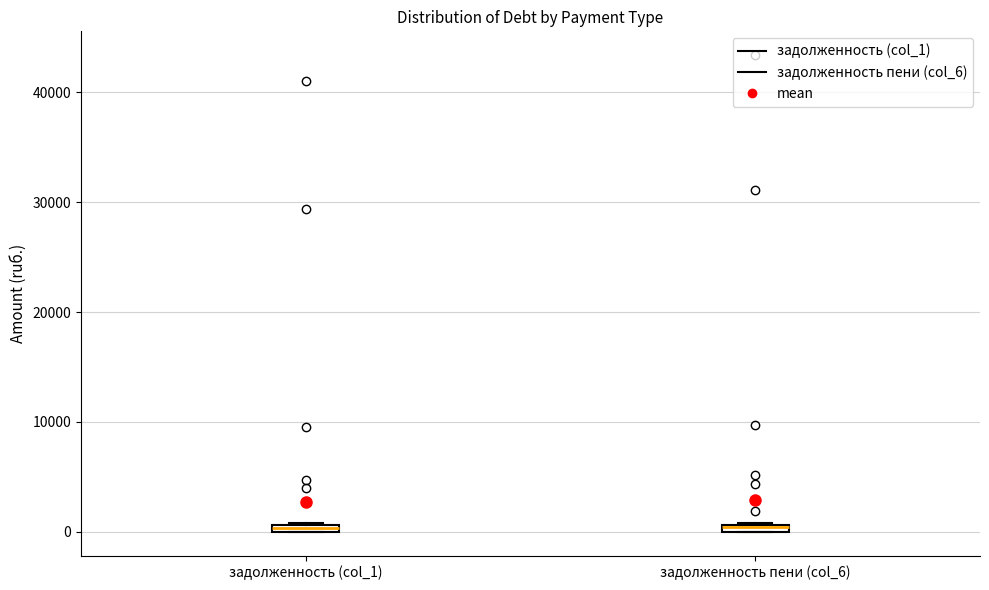

Where is the lower edge of the box for задолженность пени (col_6) on the y-axis? The values are not printed on the chart, so give them approximately, as read against the axis.

0